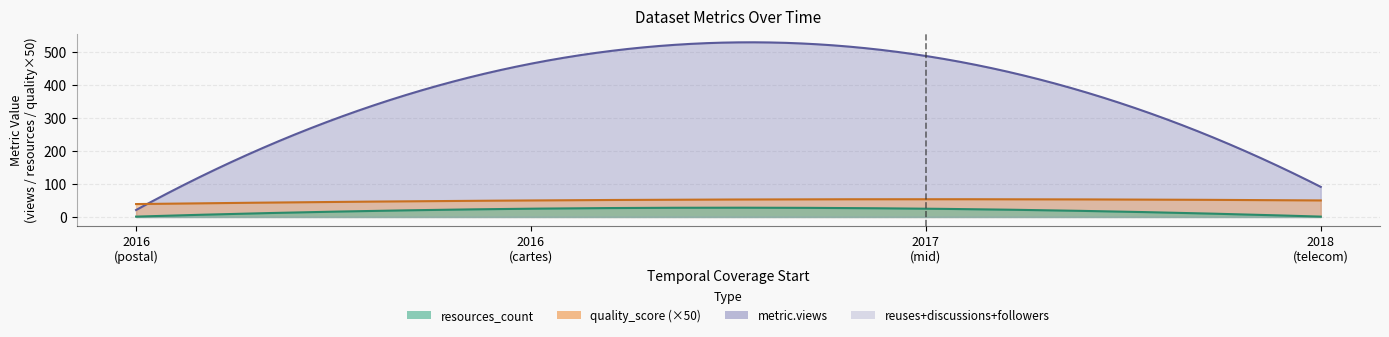

Which series has the widest spread of values?

metric.views